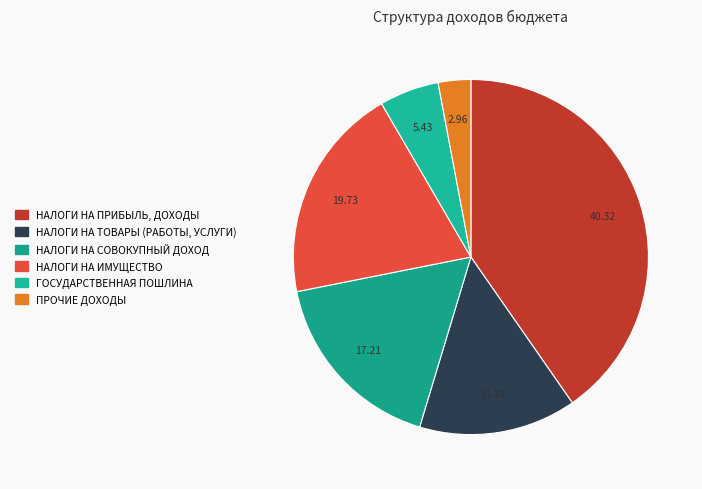

True or false: НАЛОГИ НА ТОВАРЫ (РАБОТЫ, УСЛУГИ) accounts for 7% of the total.

False